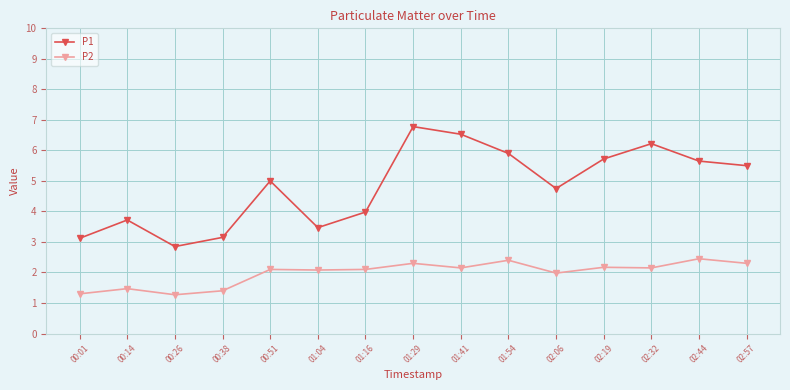

What is the label of the 5th point from the right?

02:06